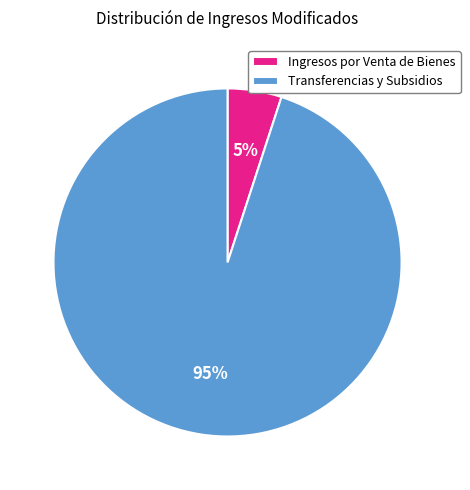

What is the smallest slice in the pie chart?

Ingresos por Venta de Bienes